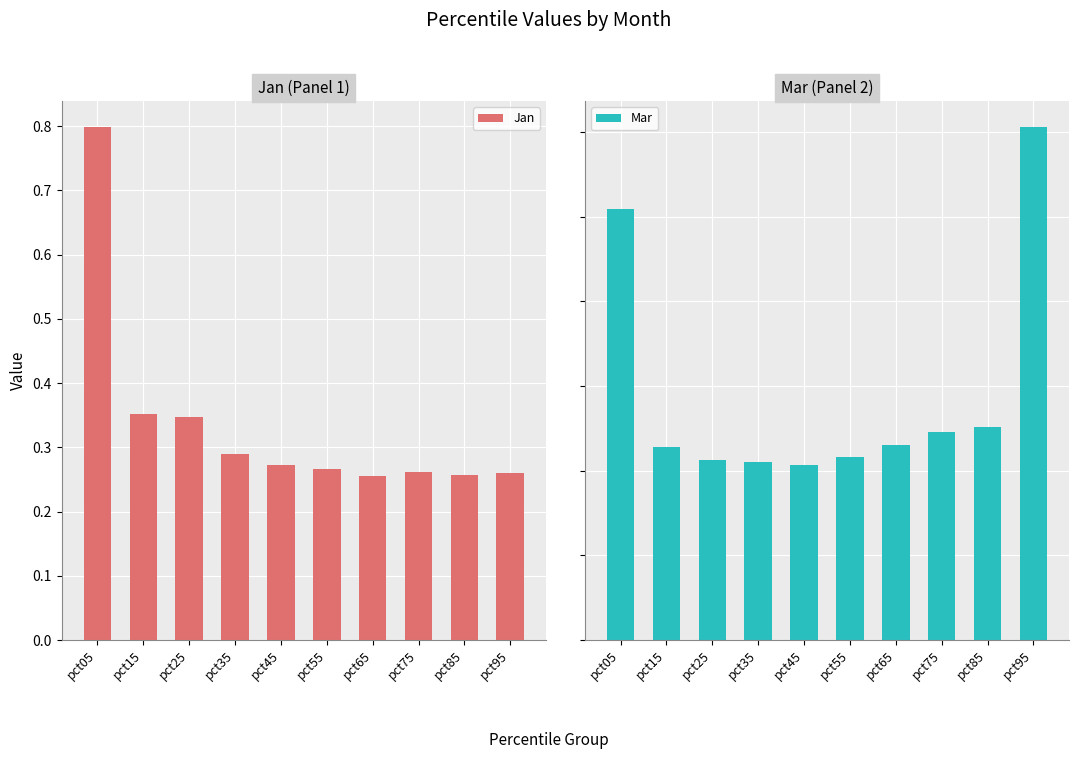

Count the Jan values in the range 0 to 1.

10